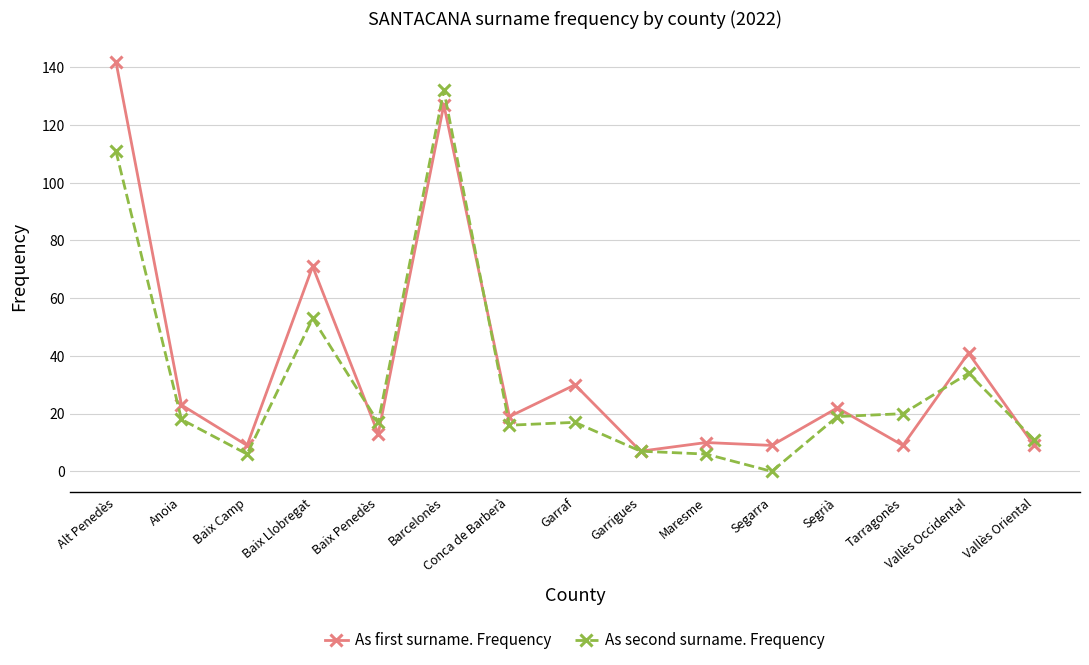

True or false: As second surname. Frequency and As first surname. Frequency cross at least once.

True